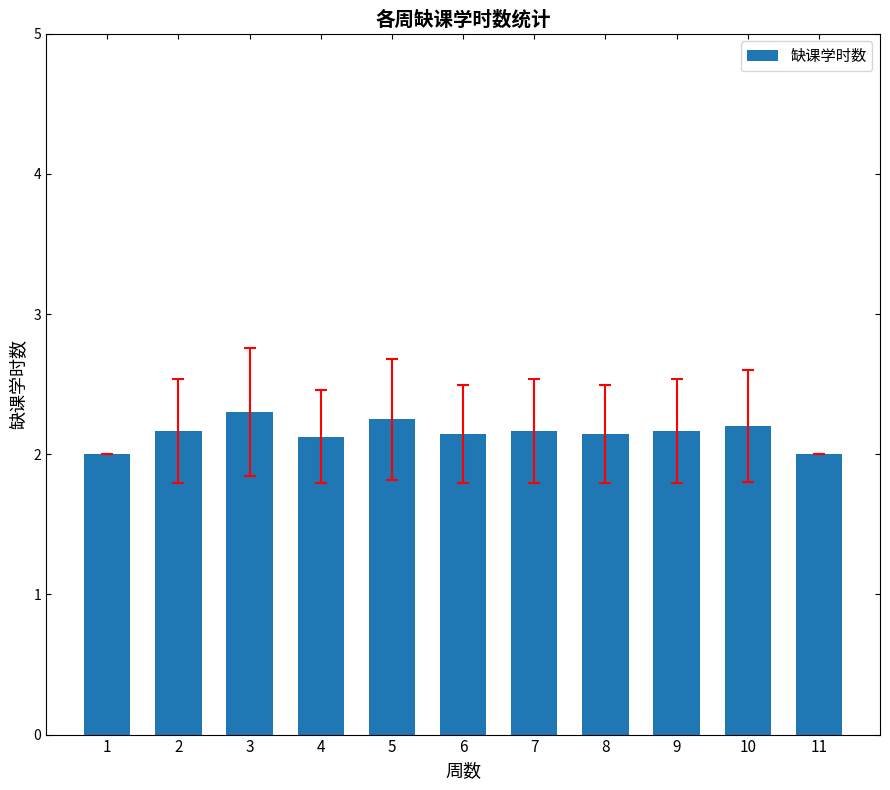

What is the sum of the values at 4 and 5?

4.4